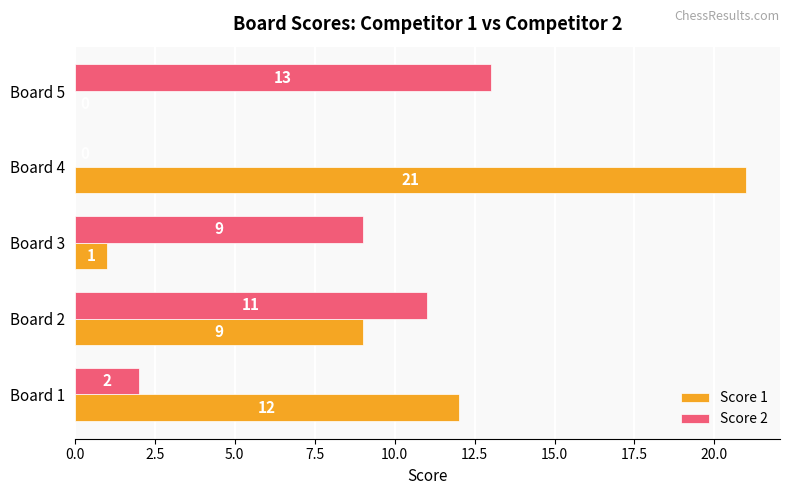

Which series has the largest total across all categories?

Score 1